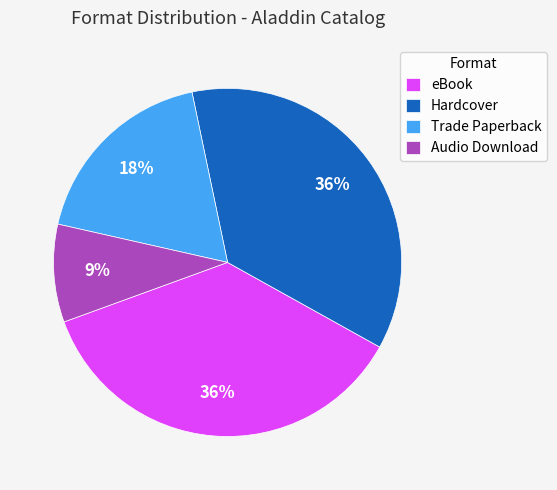

Which category has the smallest portion of the pie?

Audio Download